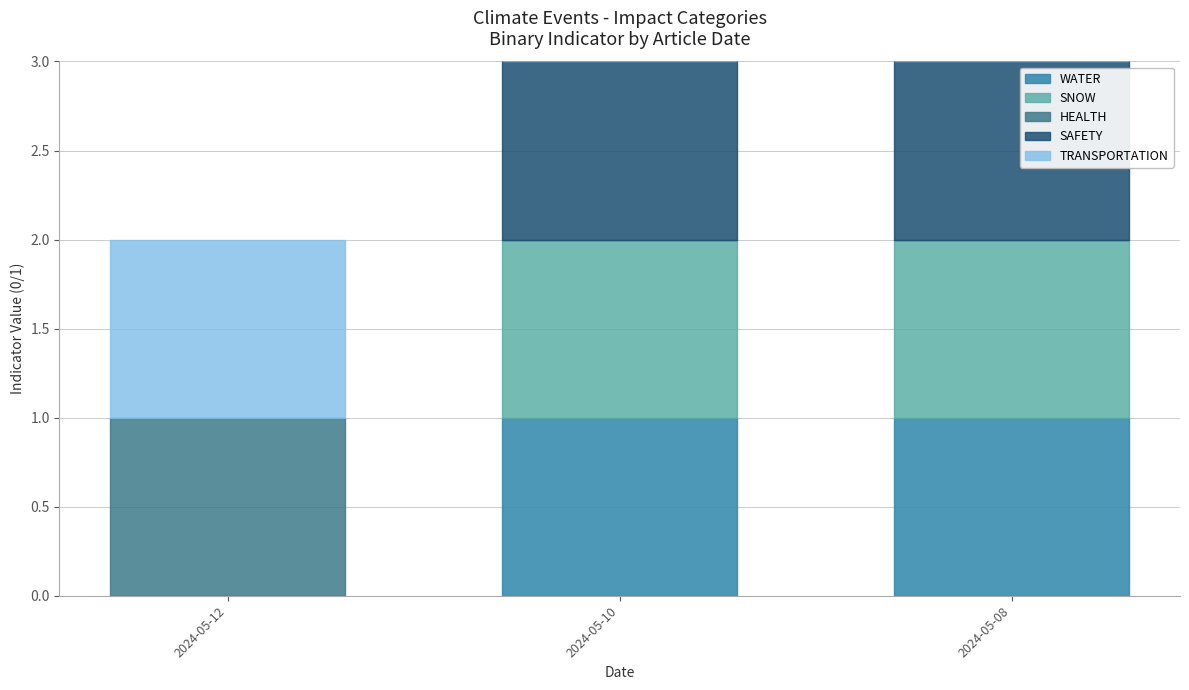

What are all the series names shown in the legend?

WATER, SNOW, HEALTH, SAFETY, TRANSPORTATION